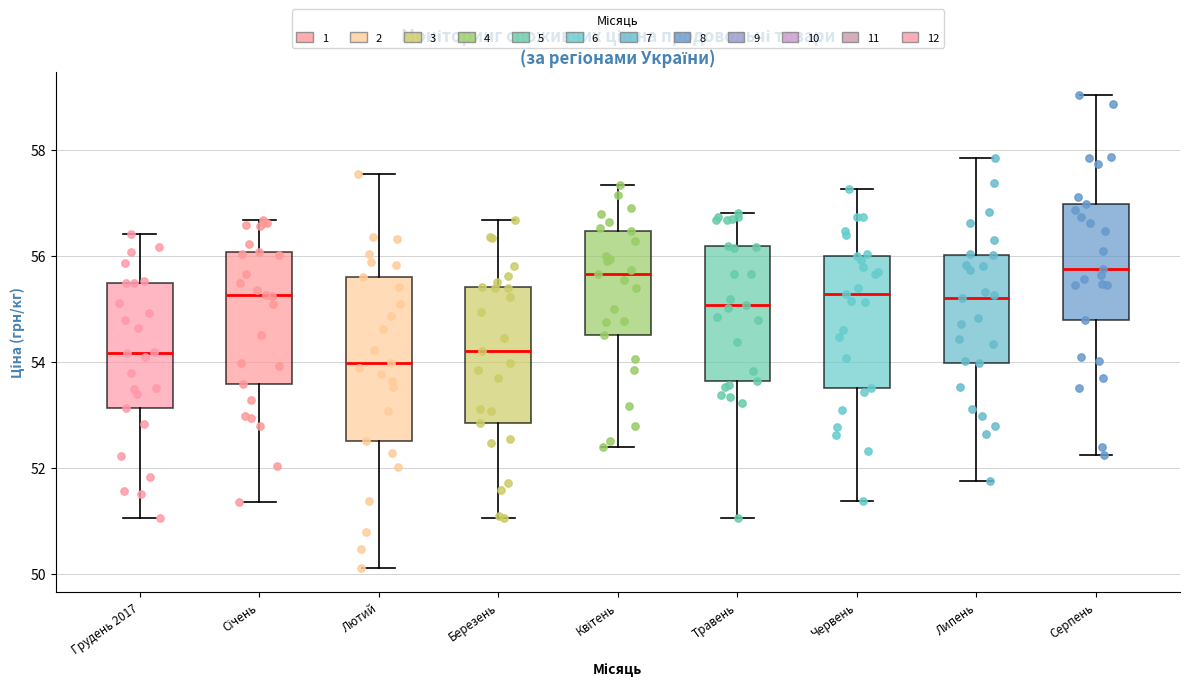

Reading left to right, transcribe this box plot: for each box, give where its median line is, the range the box spans, and where its two whiskers end, as read against the y-axis. The values are not printed on the chart, so give them approximately, as read against the axis.

Грудень 2017: median 54.2, box 53.2 to 55.4, whiskers 51.0 to 56.4
Січень: median 55.2, box 53.6 to 56.0, whiskers 51.4 to 56.6
Лютий: median 54.0, box 52.6 to 55.6, whiskers 50.2 to 57.6
Березень: median 54.2, box 52.8 to 55.4, whiskers 51.0 to 56.6
Квітень: median 55.6, box 54.6 to 56.4, whiskers 52.4 to 57.4
Травень: median 55.0, box 53.6 to 56.2, whiskers 51.0 to 56.8
Червень: median 55.2, box 53.6 to 56.0, whiskers 51.4 to 57.2
Липень: median 55.2, box 54.0 to 56.0, whiskers 51.8 to 57.8
Серпень: median 55.8, box 54.8 to 57.0, whiskers 52.2 to 59.0